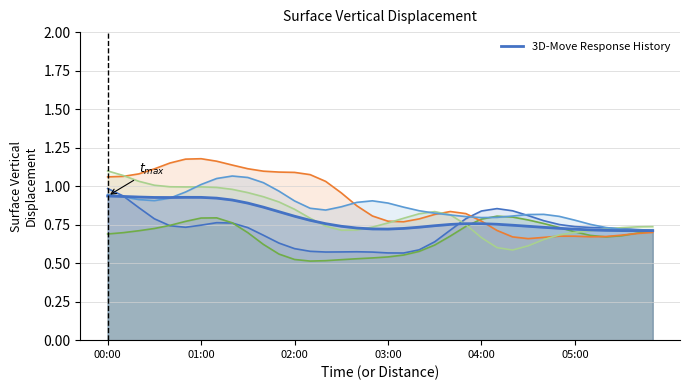

What is the greatest value displayed?

0.9